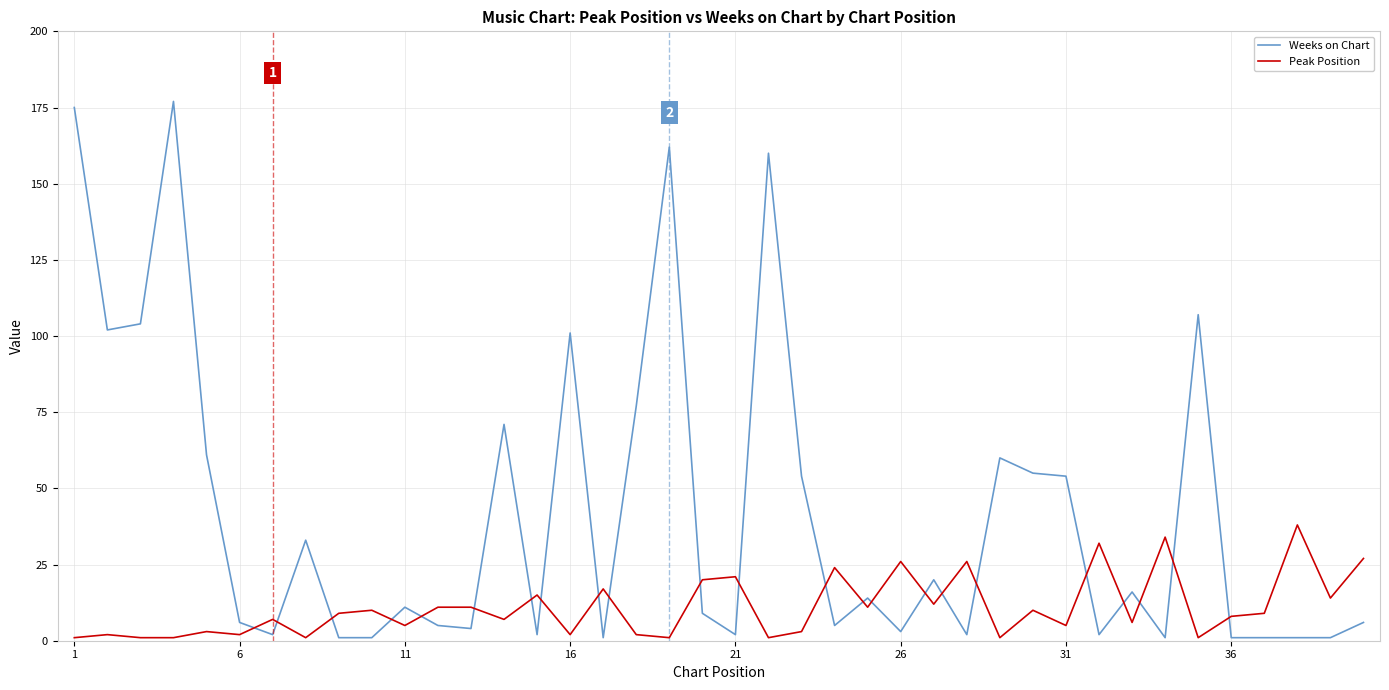

What is the average value of the Peak Position series?

11